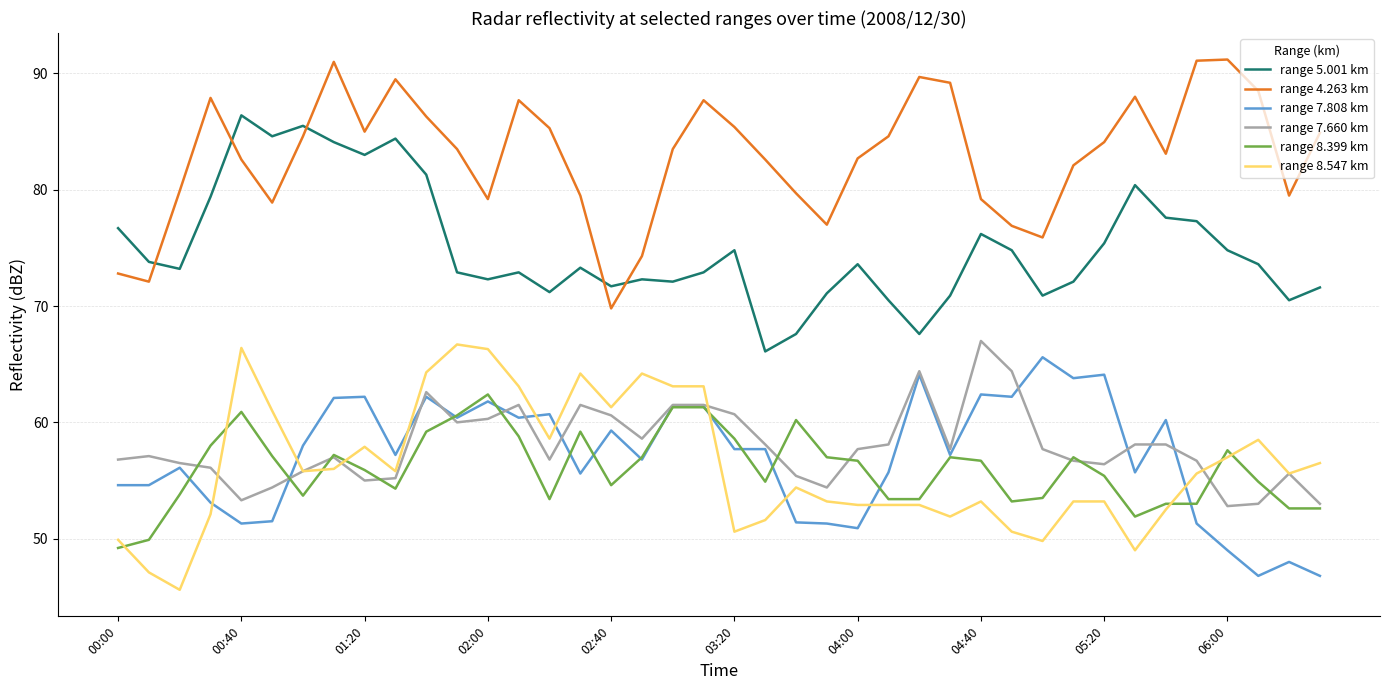

True or false: range 4.263 km and range 7.808 km cross at least once.

False